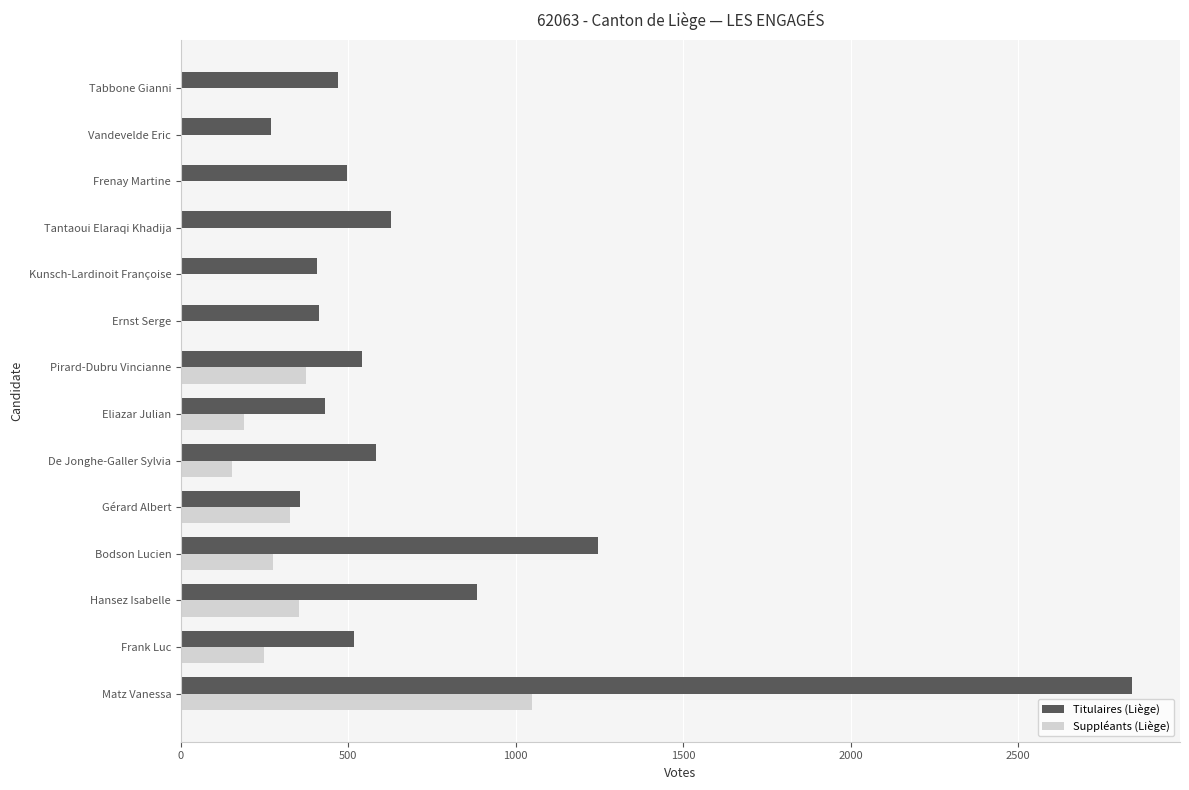

The Suppléants (Liège) series shows 375 at Pirard-Dubru Vincianne. True or false?

True